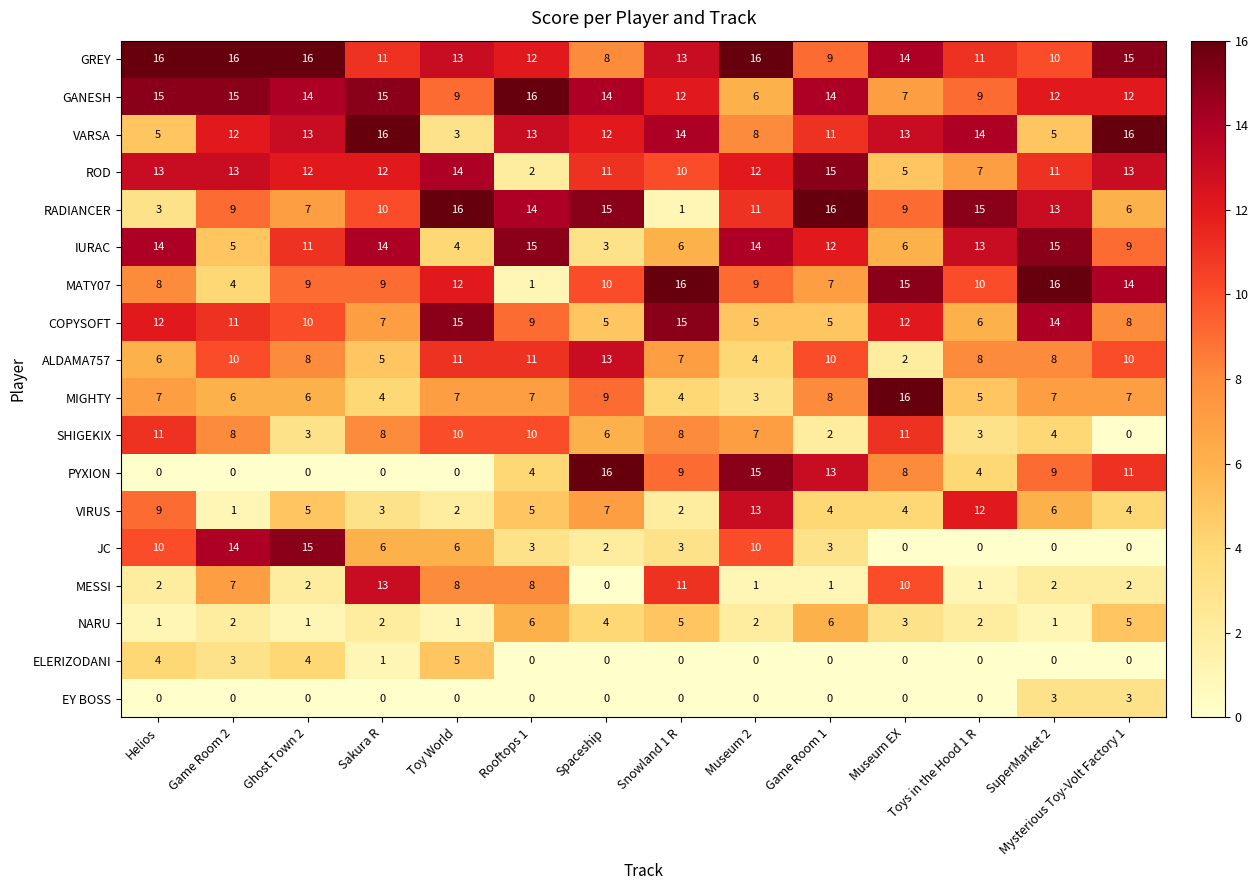

Which series has the largest range (max minus min)?

PYXION